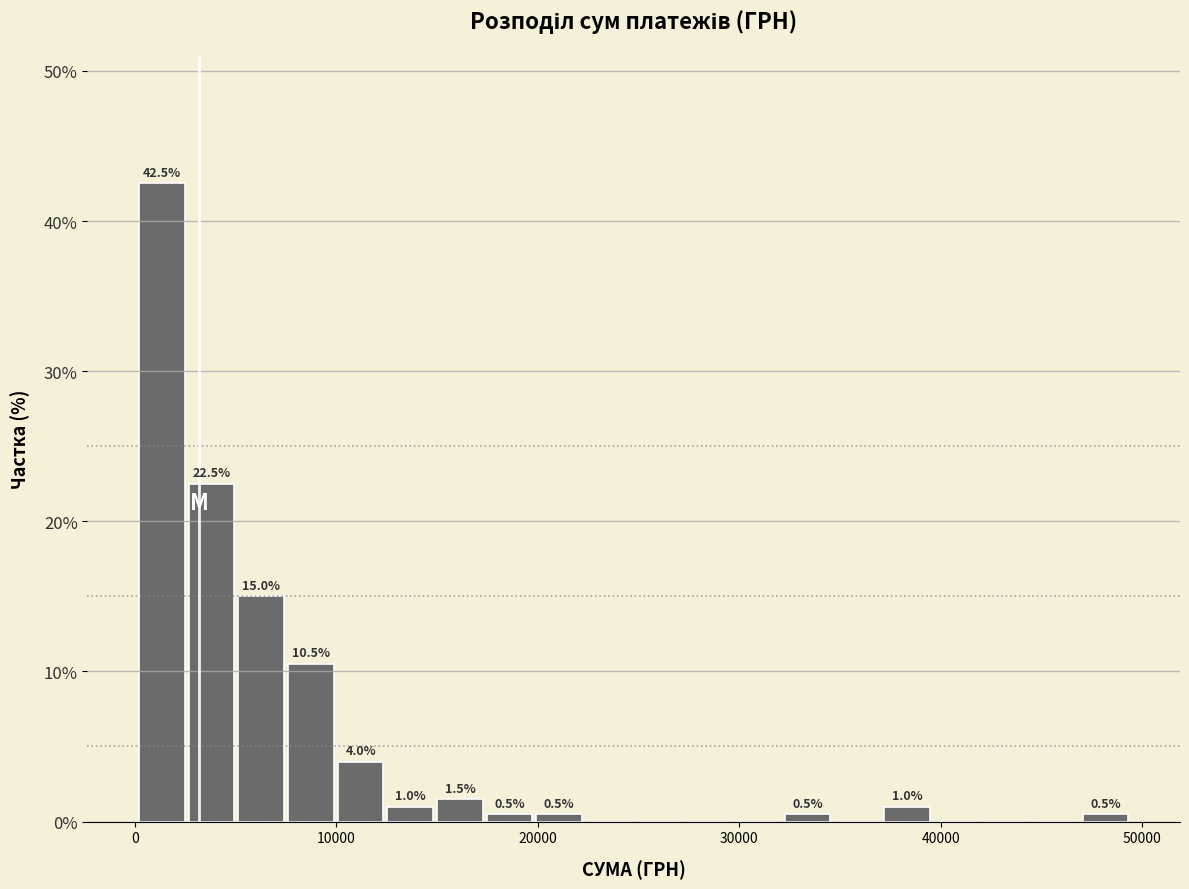

Read against the x-axis, roughly where is the centre of the tallest bar?

1000